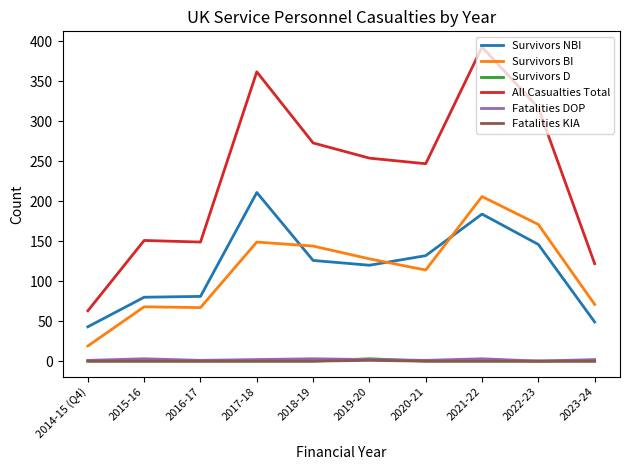

What are all the series names shown in the legend?

Survivors NBI, Survivors BI, Survivors D, All Casualties Total, Fatalities DOP, Fatalities KIA